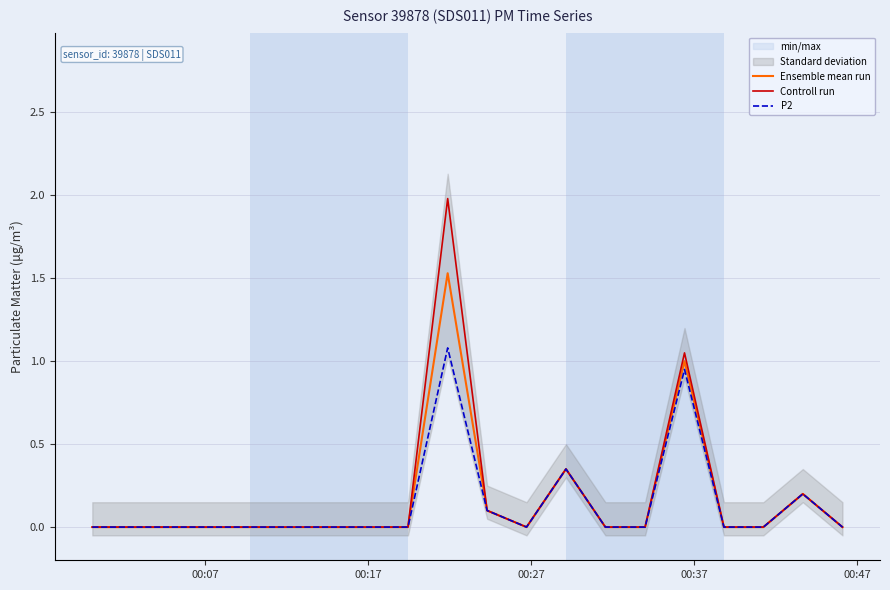

How many interior local peaks does the Controll run series have?

4